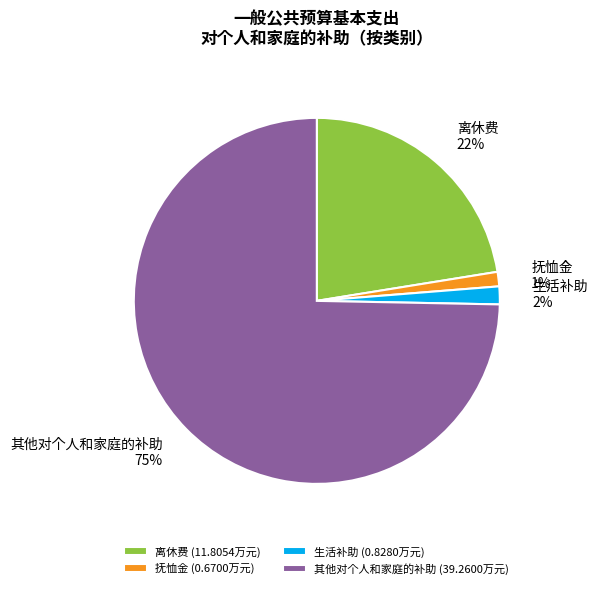

Count the number of slices in the pie.

4